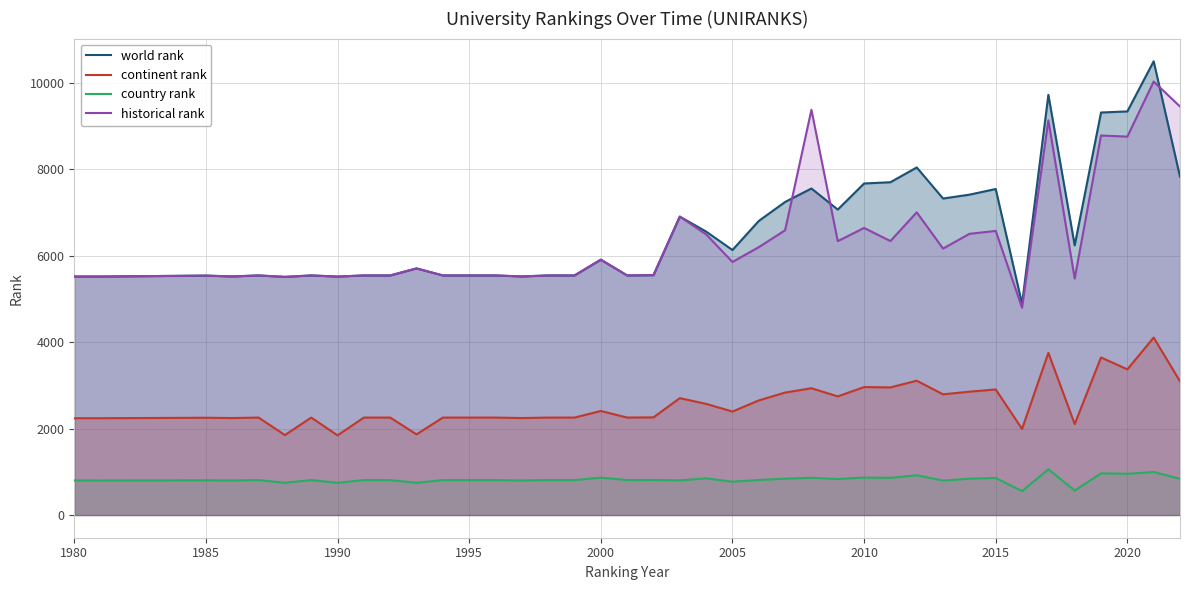

Which series has the largest range (max minus min)?

world rank